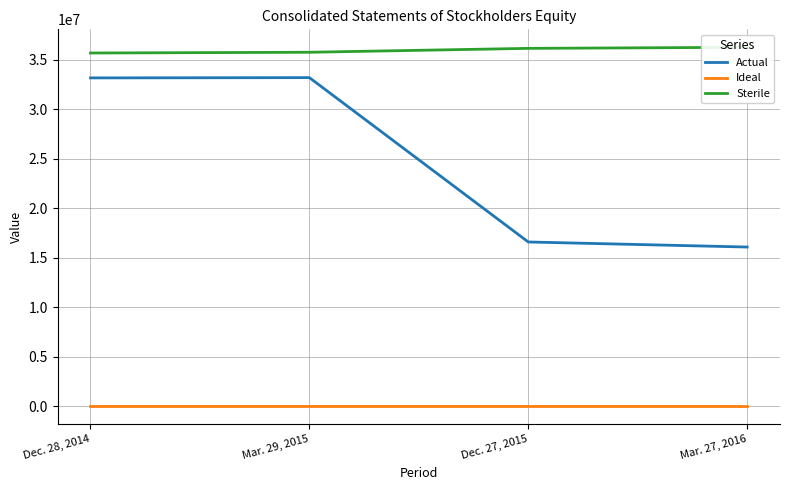

True or false: Sterile and Ideal intersect in this chart.

False